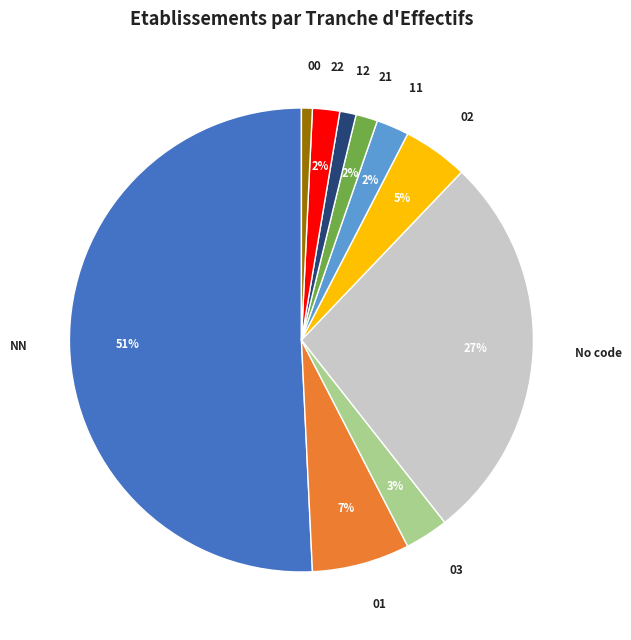

What percentage is the 11 slice, to the nearest percent?

2%